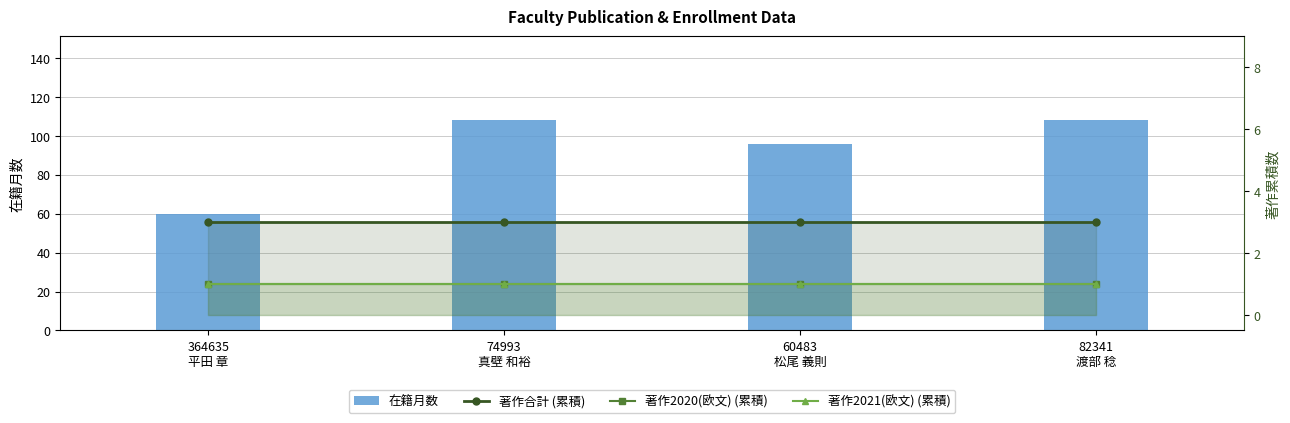

What is the total value across all series at 82341
渡部 稔?

113